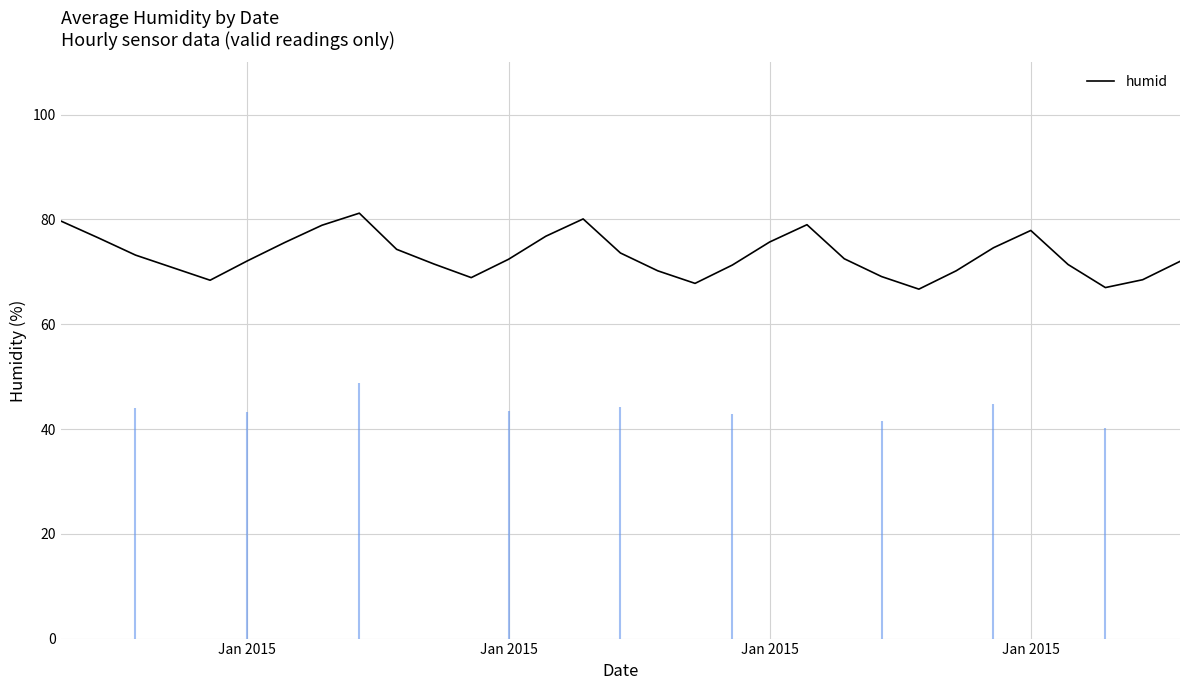

How many lines are shown in the chart?

1